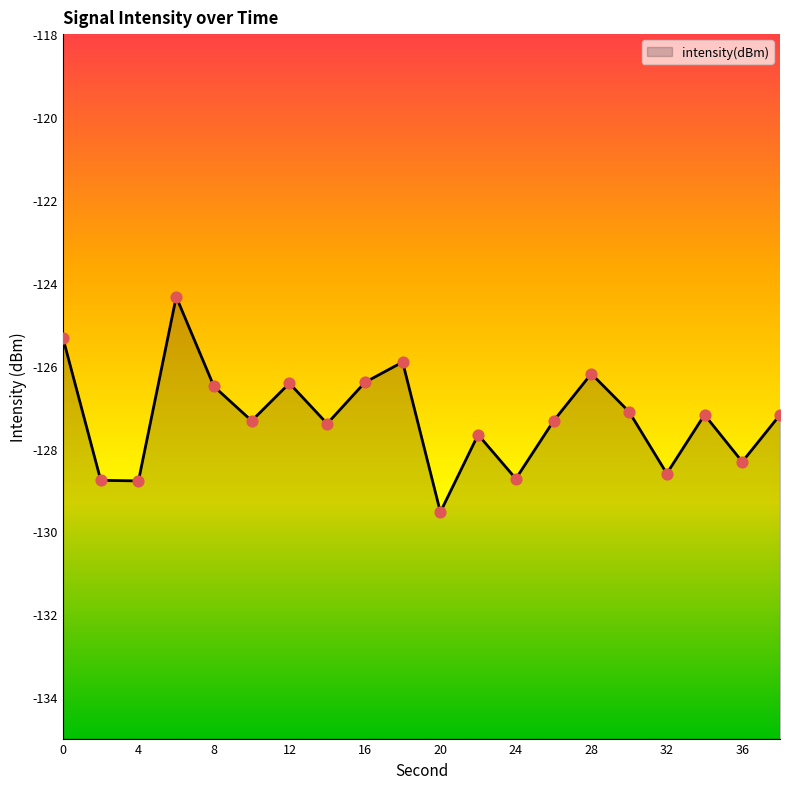

Between 32 and 28, which is larger?

28